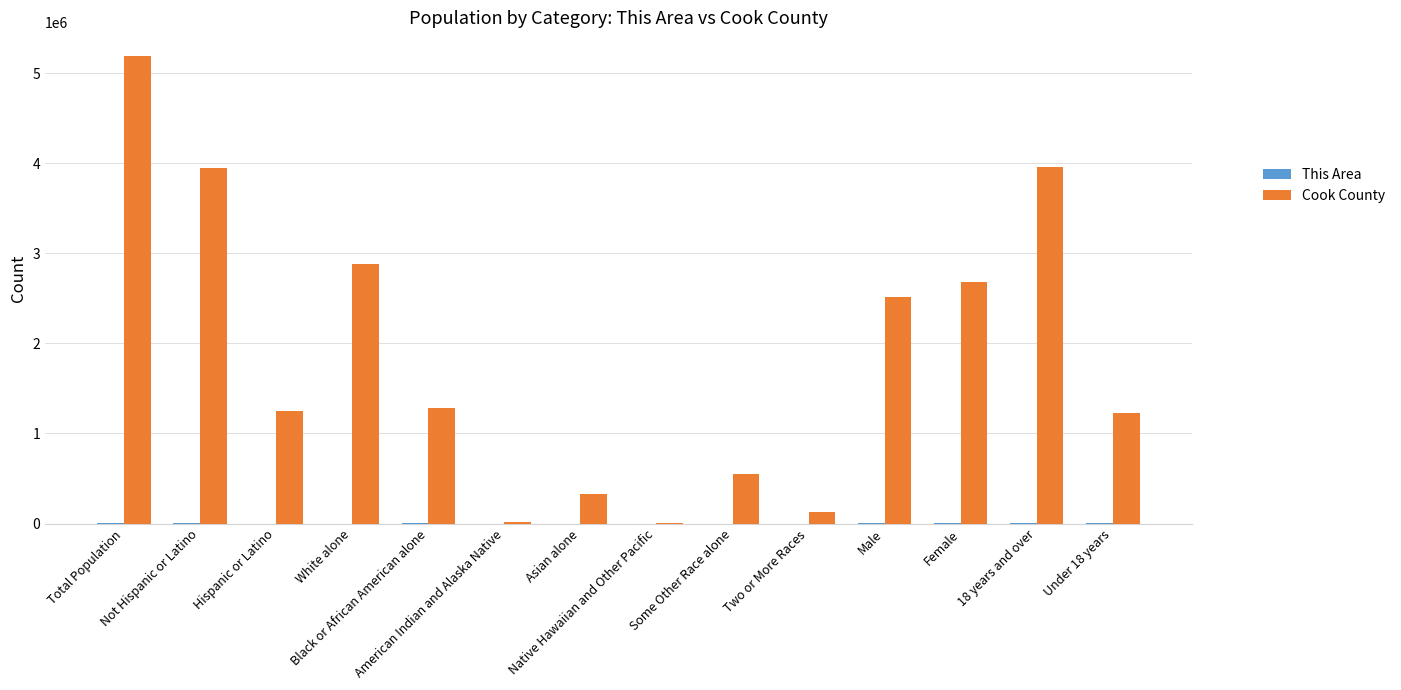

The value of Cook County at Female is 2680361. True or false?

True